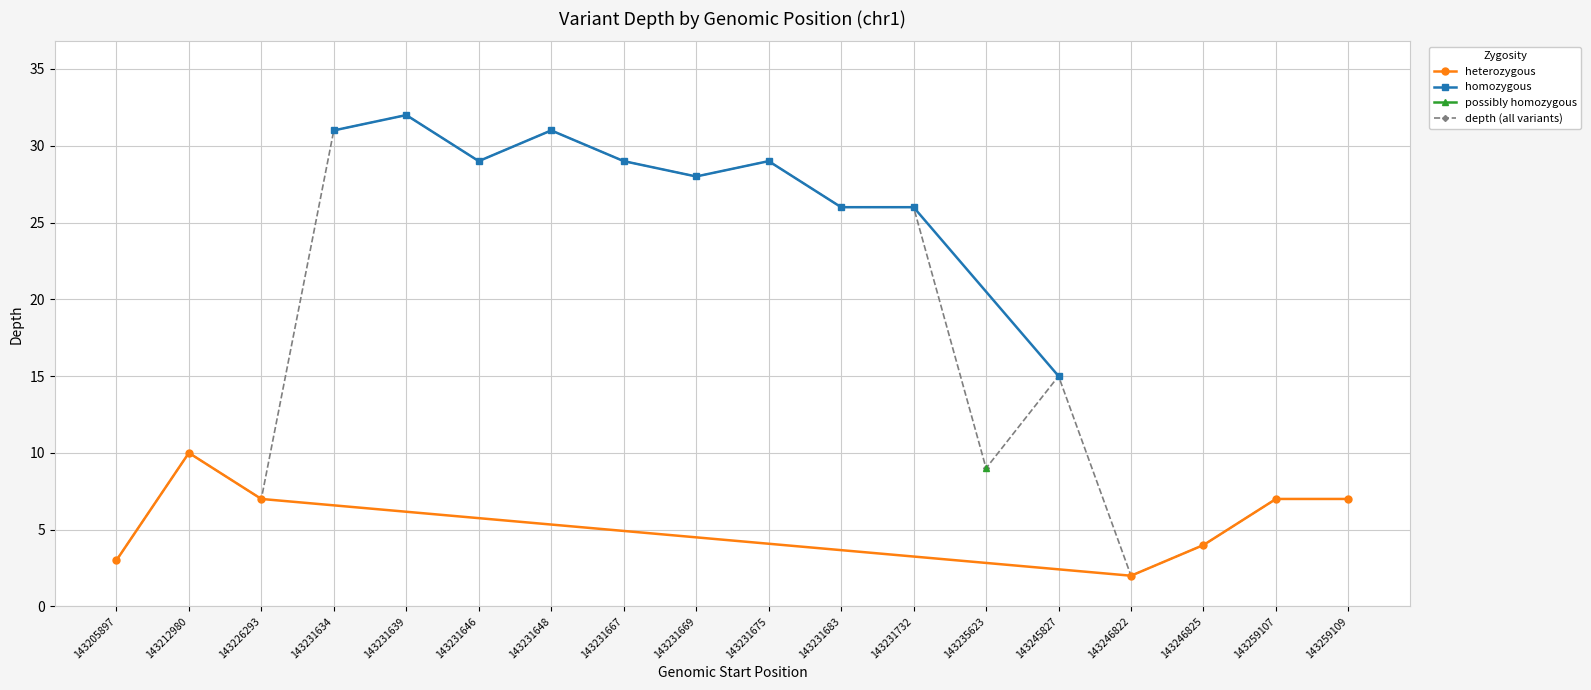

What is the value of the 5th point from the left?

32